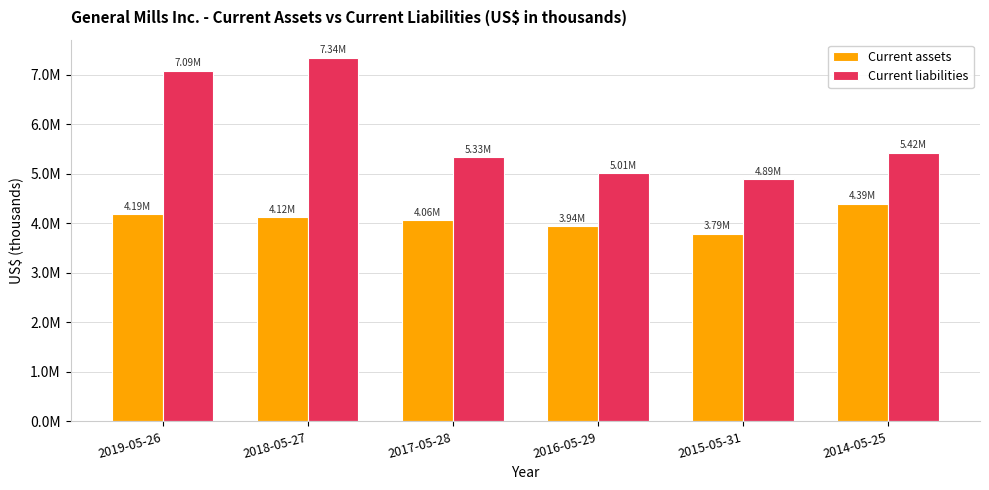

Count the Current assets values in the range 3937200 to 4186500.

4